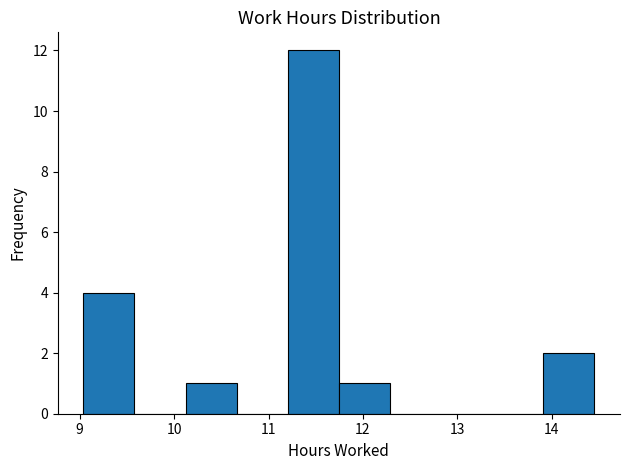

Which range on the x-axis has the tallest bar?

11.2 to 11.7